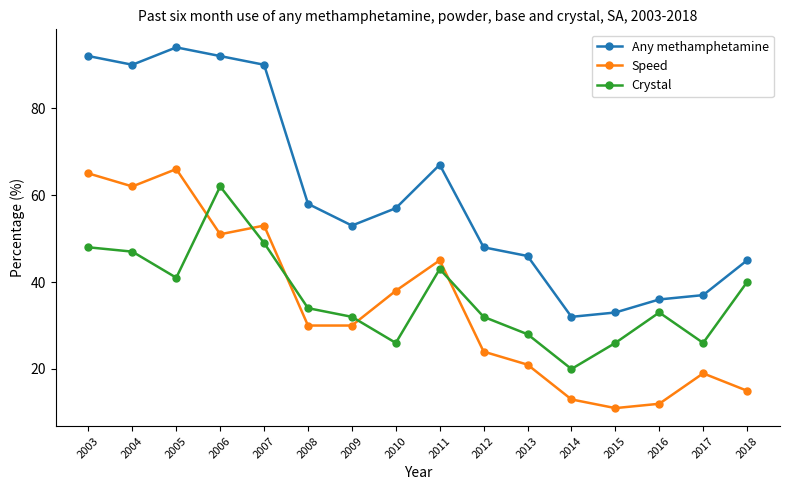

What is the difference between the highest and lowest values at 2013?

25